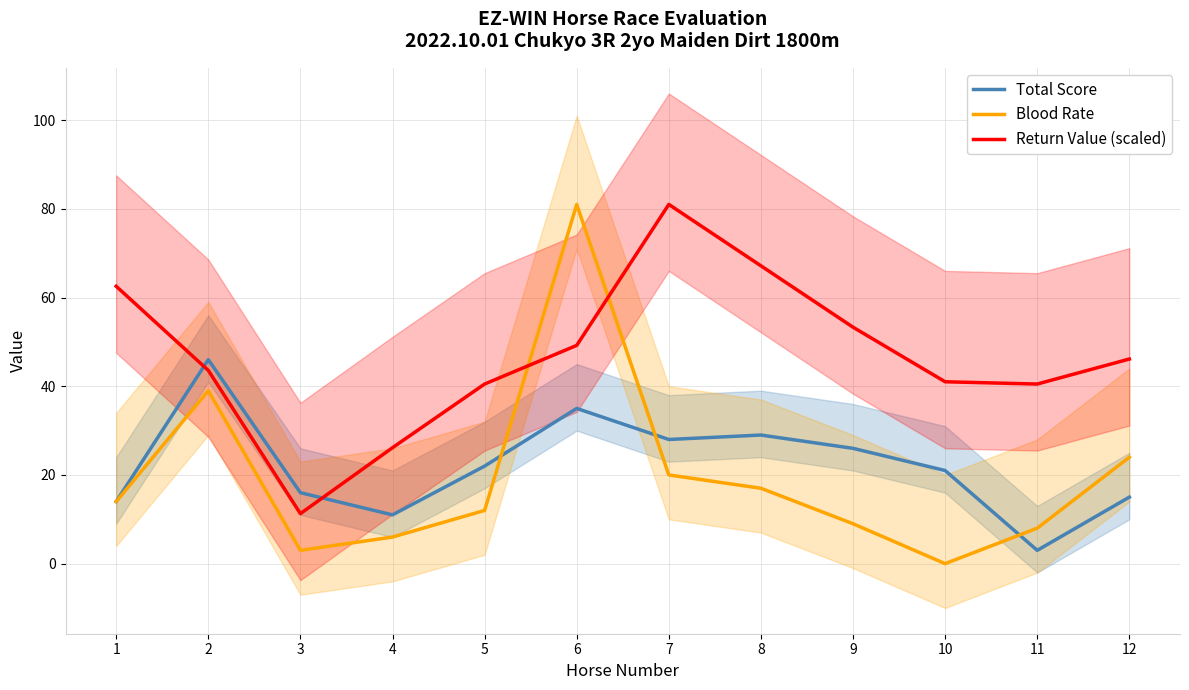

How many values in the Blood Rate series exceed 14?

5